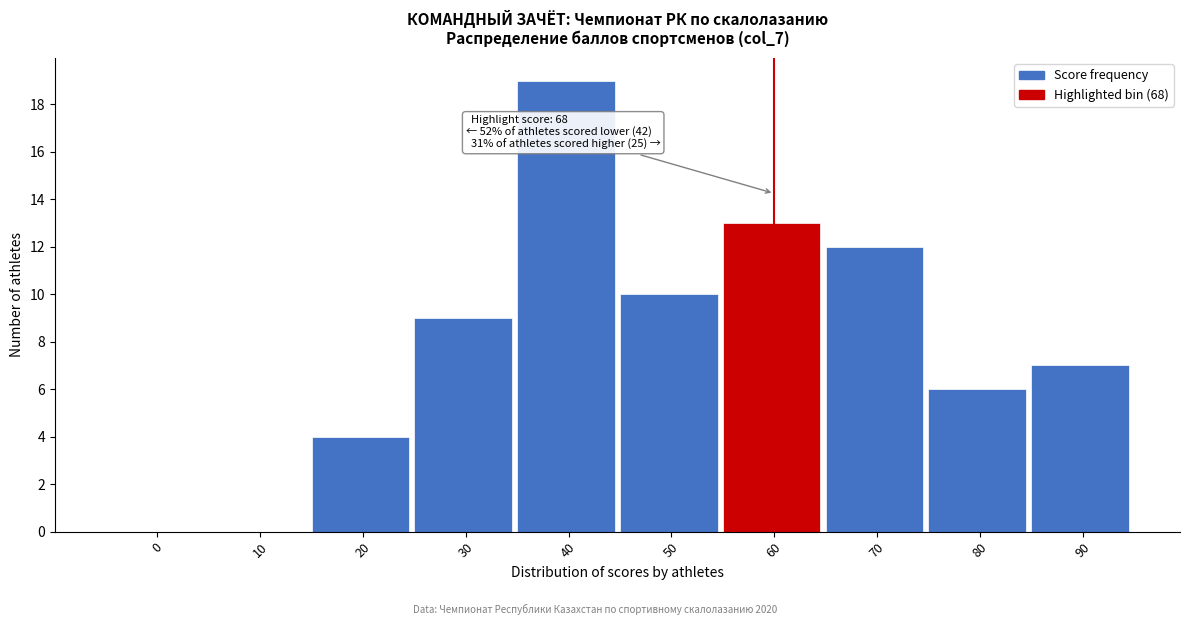

Reading right to left, what are all the values shown in this chart?

90=7	80=6	70=12	60=13	50=10	40=19	30=9	20=4	10=0	0=0